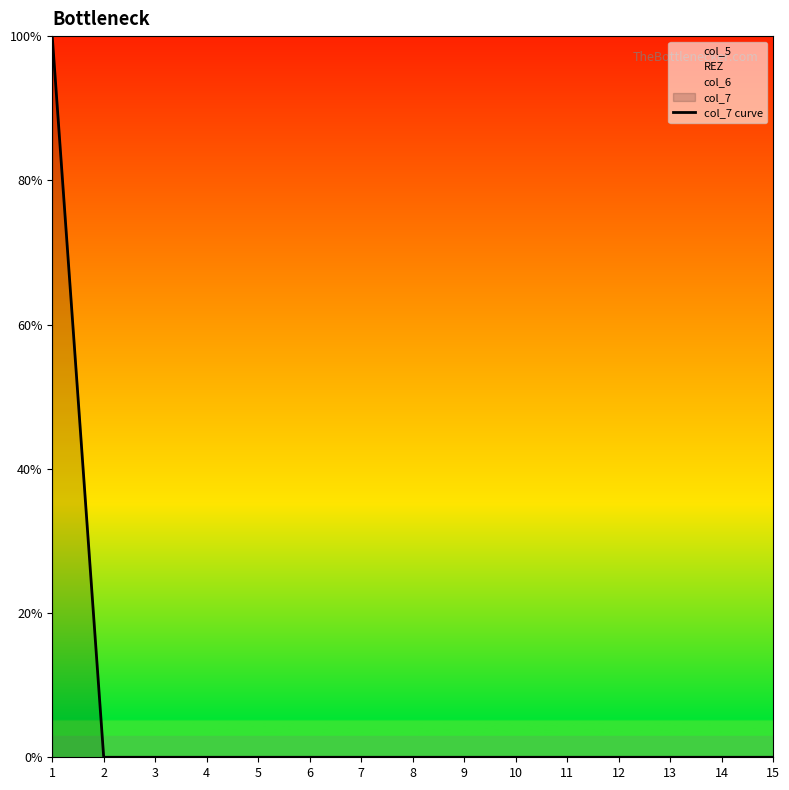

How many distinct data groups are displayed?

1